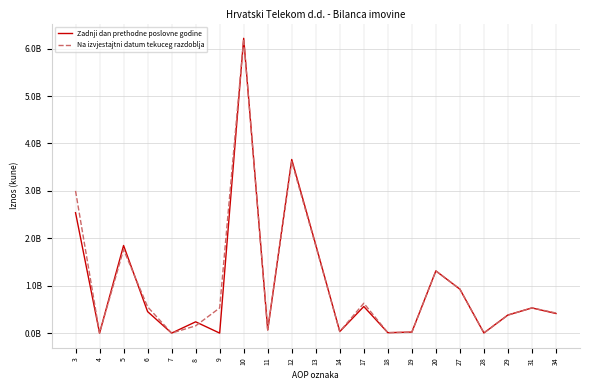

What value does the Na izvjestajtni datum tekuceg razdoblja series have at 12?

3614499032